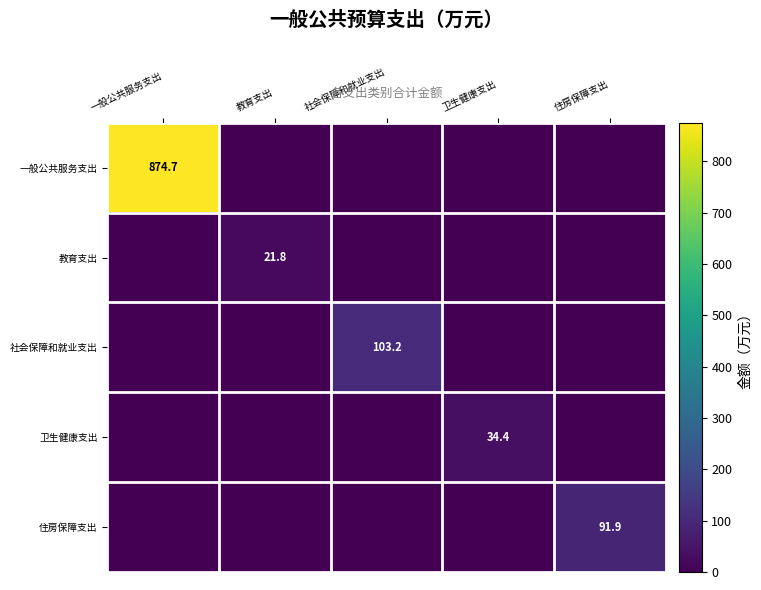

Which series has the largest range (max minus min)?

一般公共服务支出